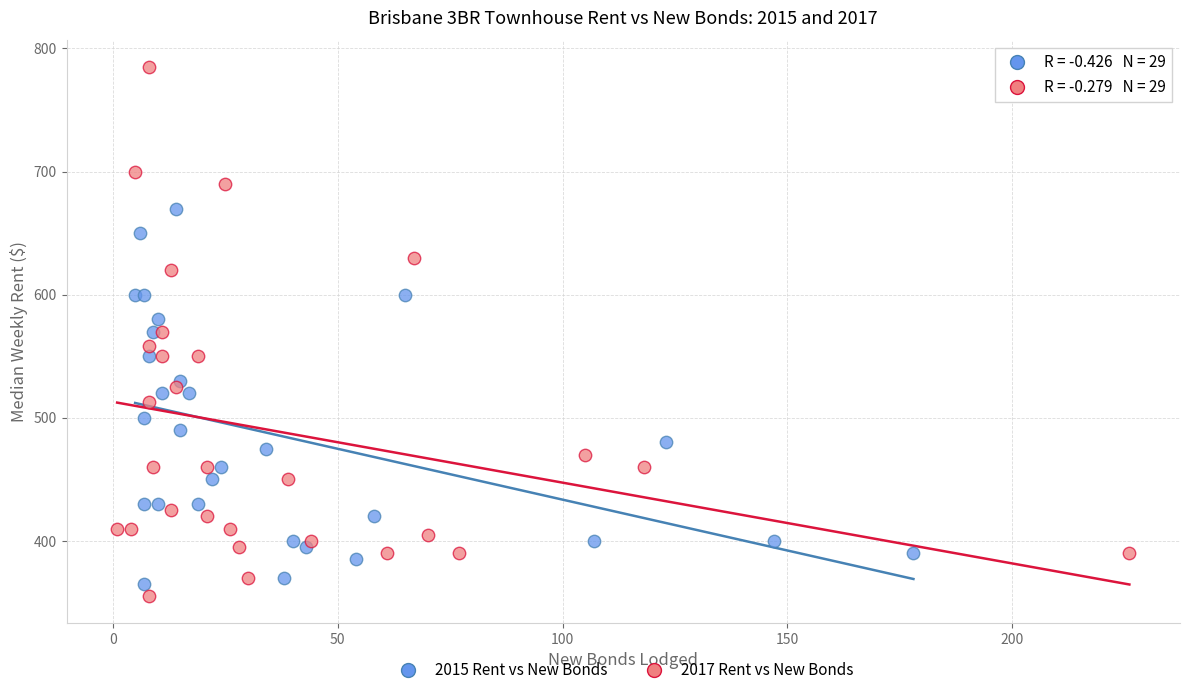

Which series has the largest Y range (max minus min)?

2017 Rent vs New Bonds